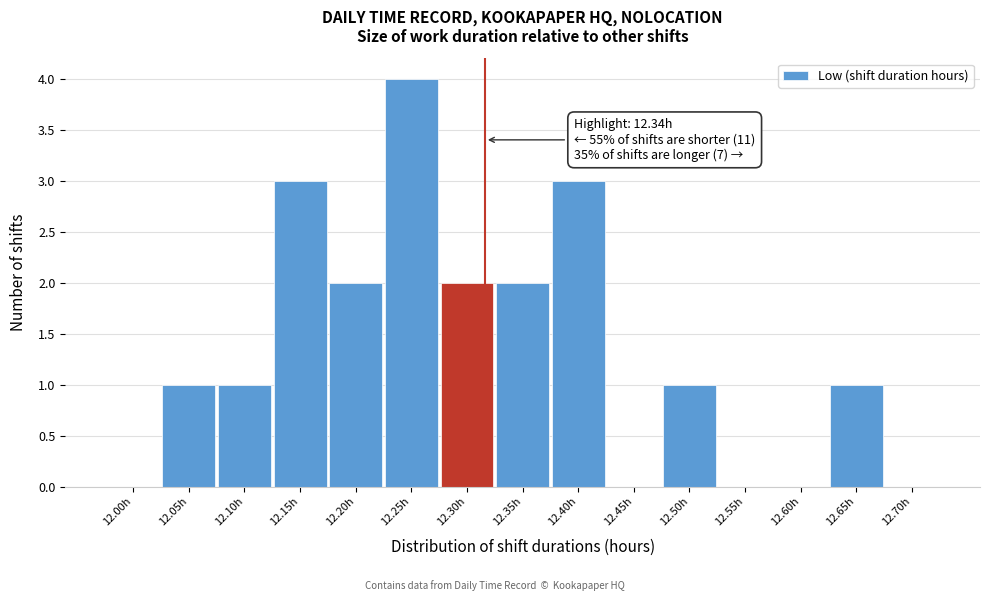

Reading left to right, extract all data points from this chart.

12.00h=0	12.05h=1	12.10h=1	12.15h=3	12.20h=2	12.25h=4	12.30h=2	12.35h=2	12.40h=3	12.45h=0	12.50h=1	12.55h=0	12.60h=0	12.65h=1	12.70h=0